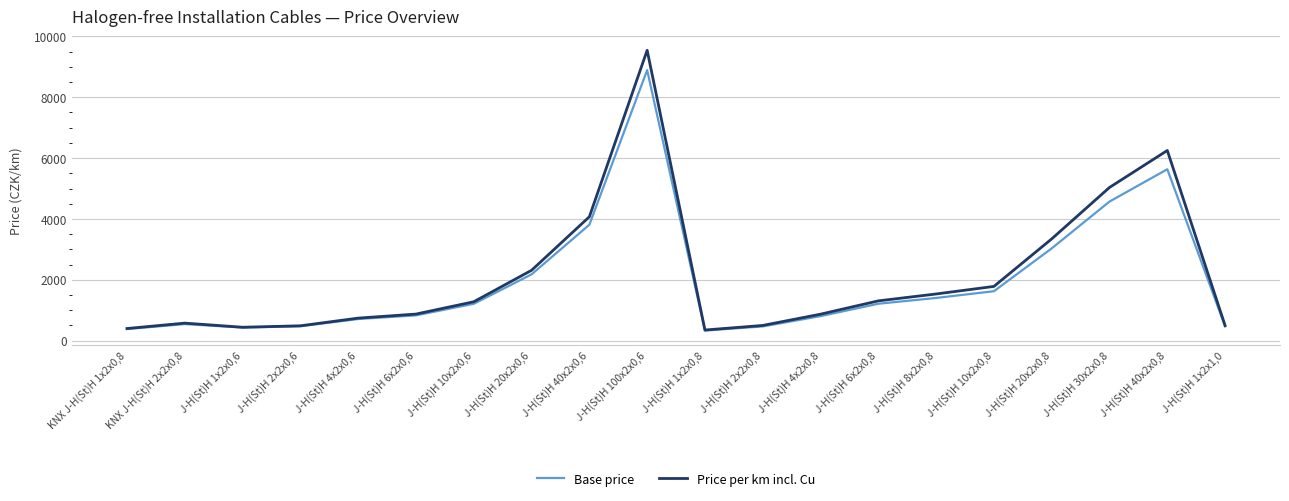

Is the value of Price per km incl. Cu at J-H(St)H 4x2x0,6 greater than the value of Base price at J-H(St)H 1x2x1,0?

Yes